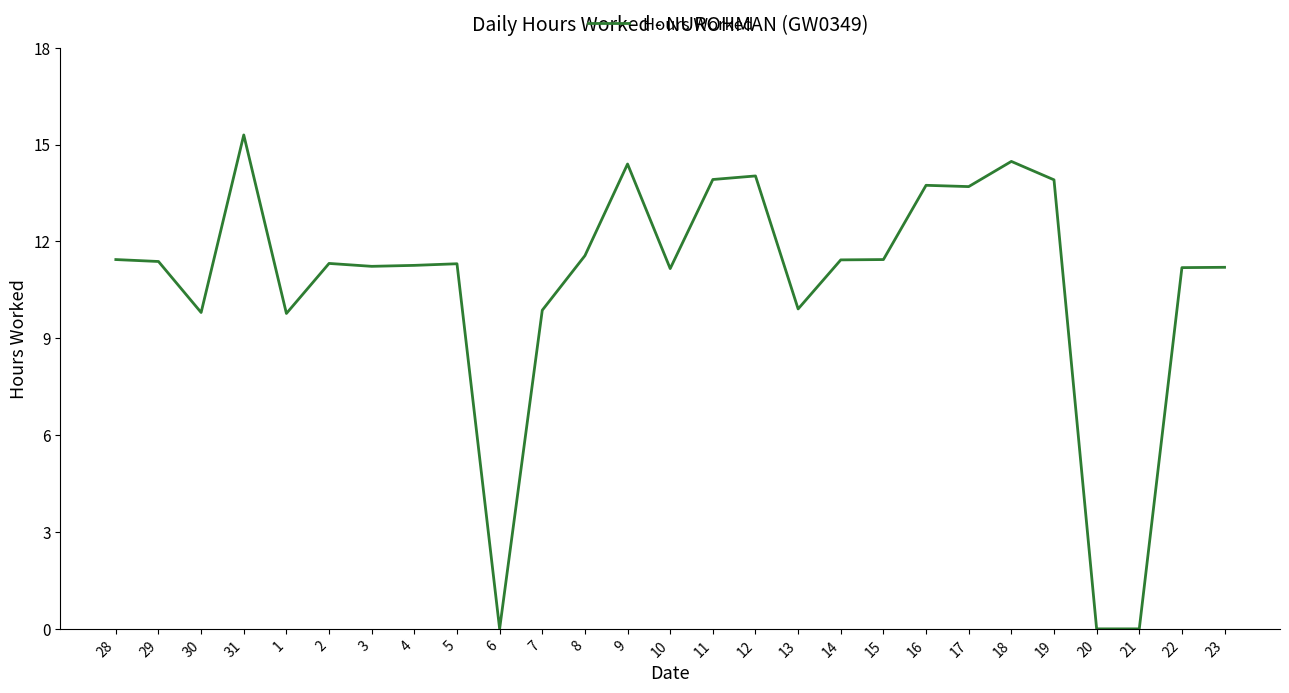

What is the approximate value at 18?

14.5